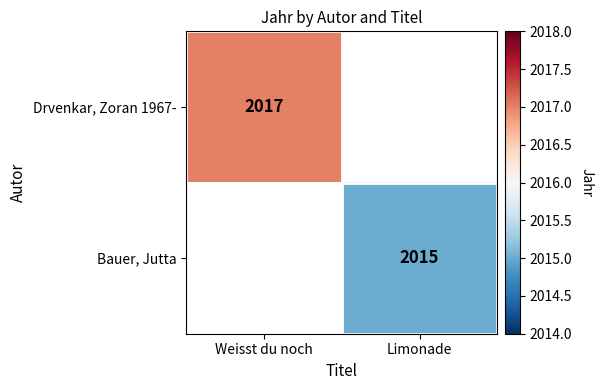

What is the minimum value shown in the chart?

2015.0